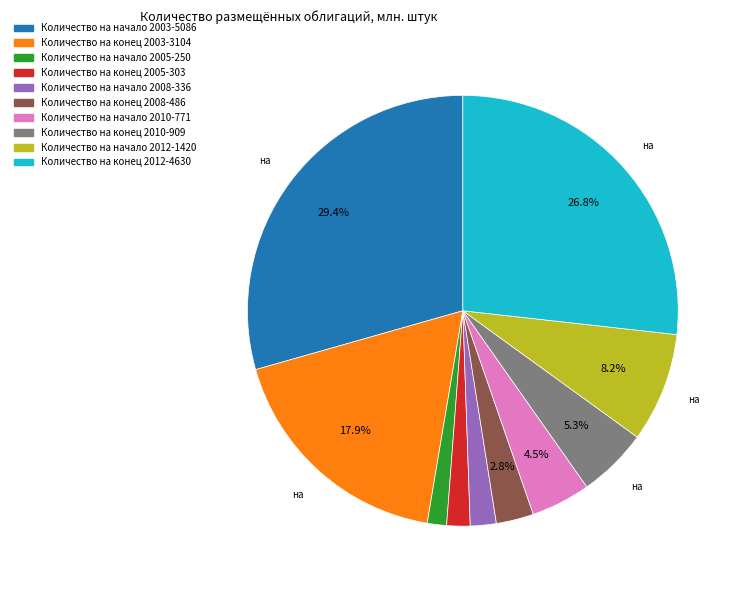

Which category has the biggest portion of the pie?

Количество на начало 2003